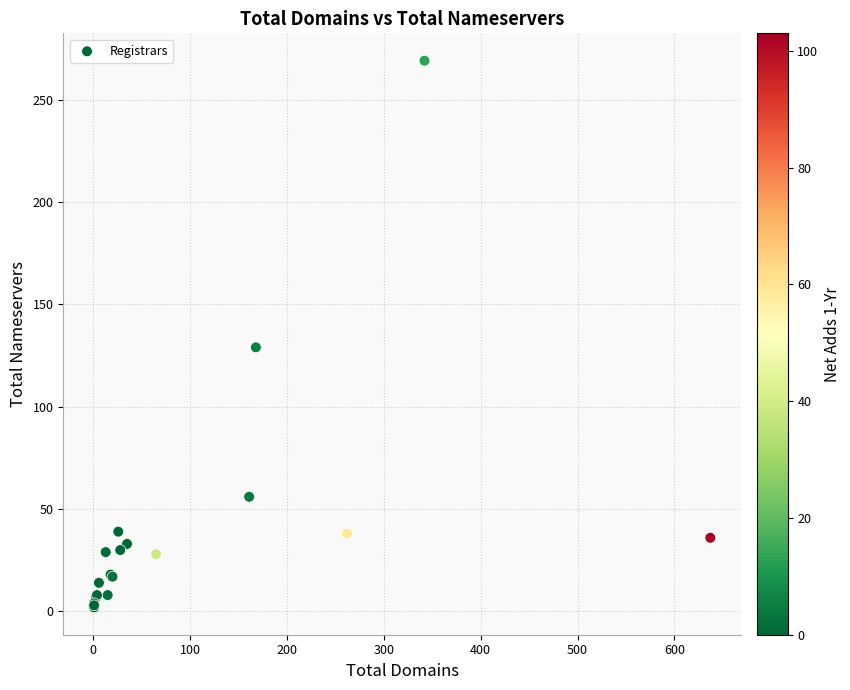

What Y value in the scatter plot is closest to 135?

129